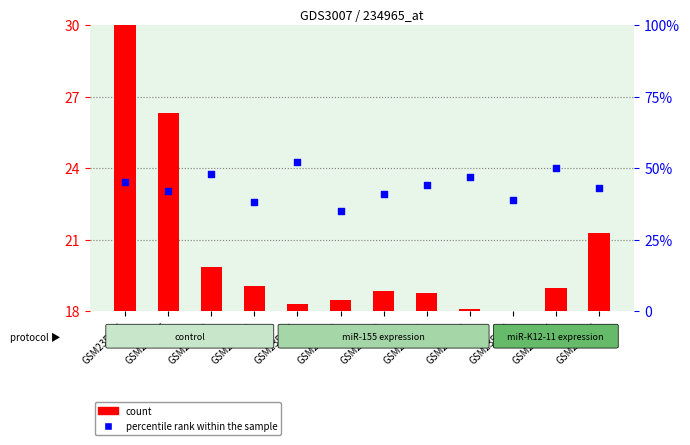

Which series reaches the minimum Y coordinate?

count